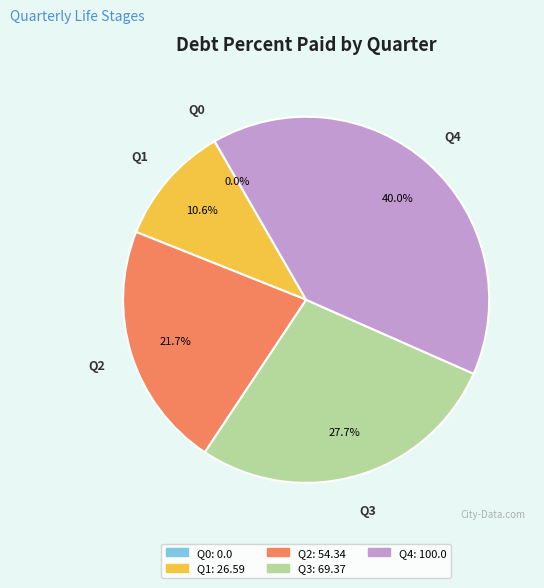

The Q4 slice represents 51% of the pie. True or false?

False